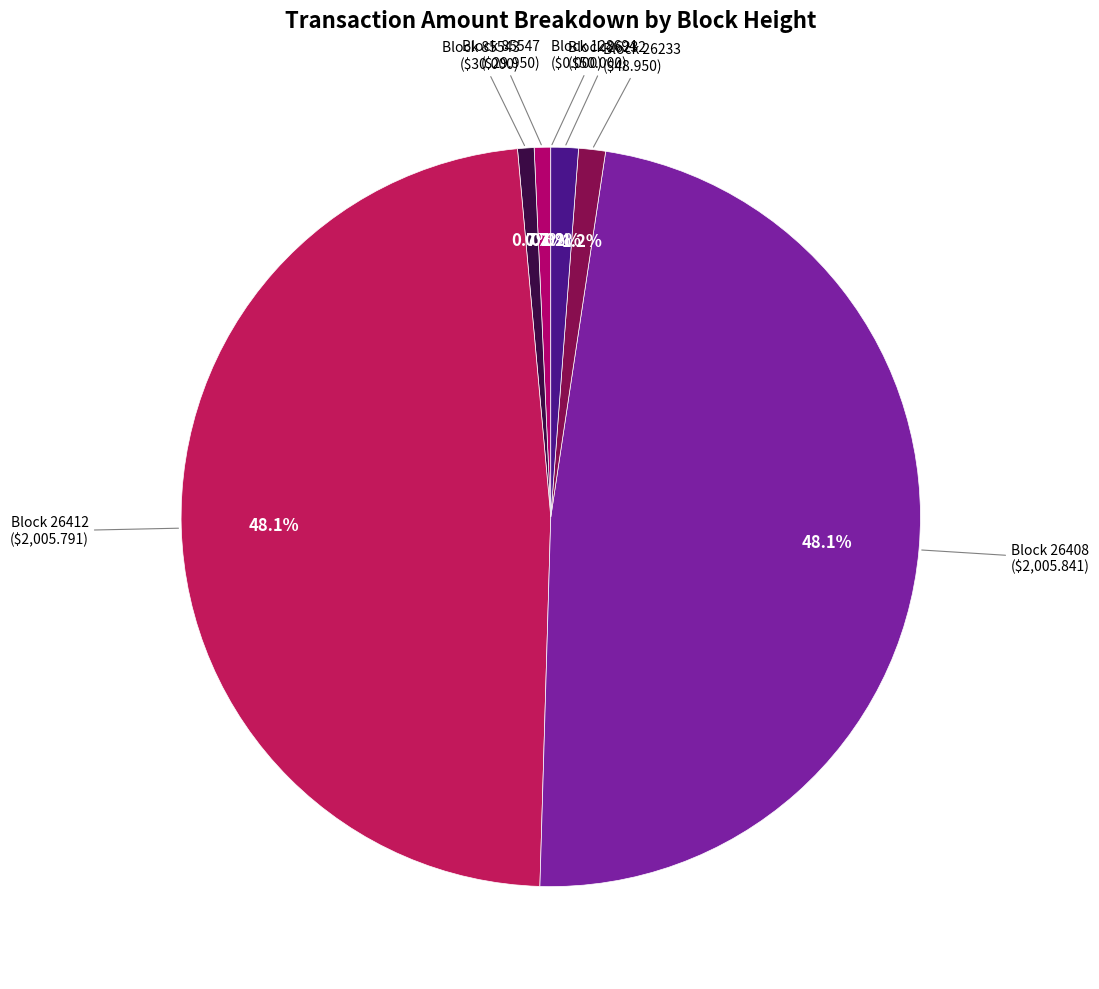

Which has a higher value, 128694 or 26233?

26233